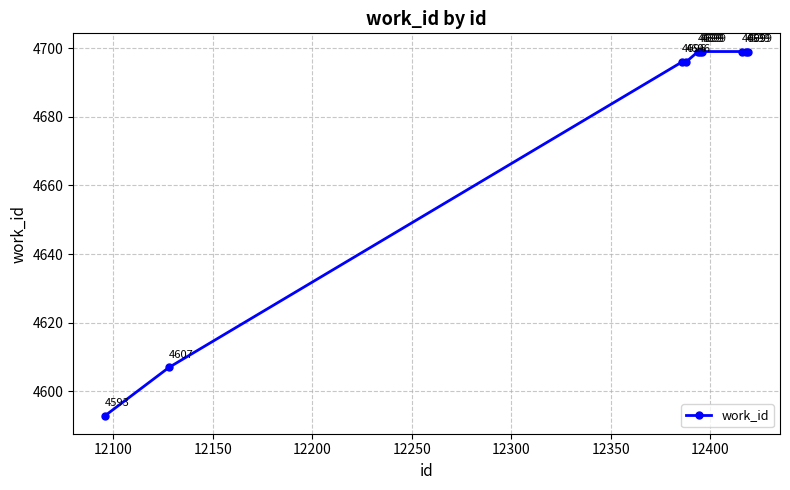

What is the difference between the maximum and minimum values?

106